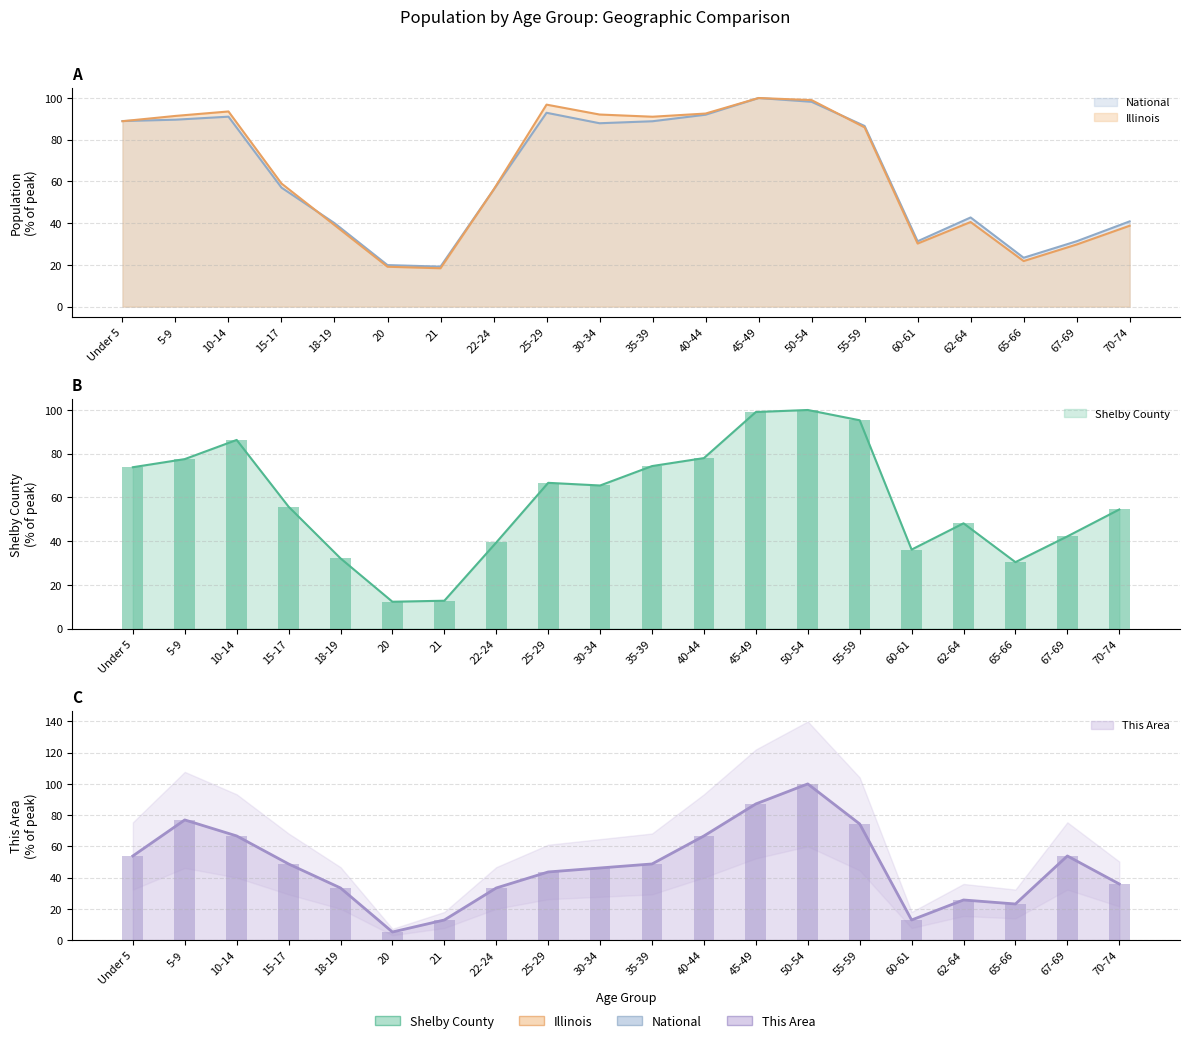

What is the sum of all This Area values?

948.7